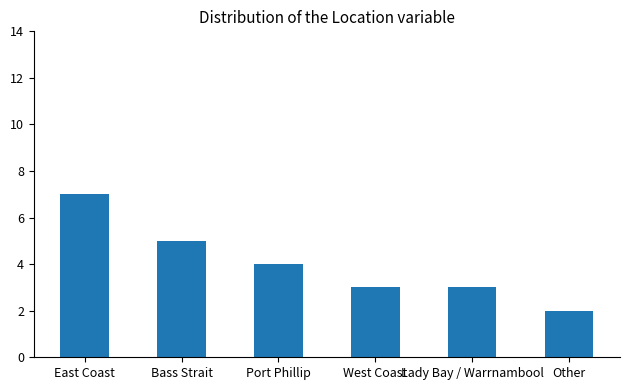

True or false: the data shows 3 at Other.

False